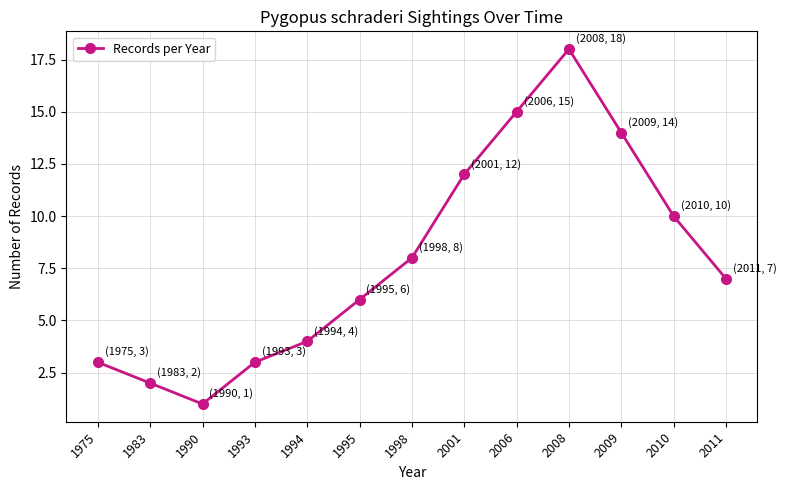

True or false: the data has more than 0 interior local peaks.

True